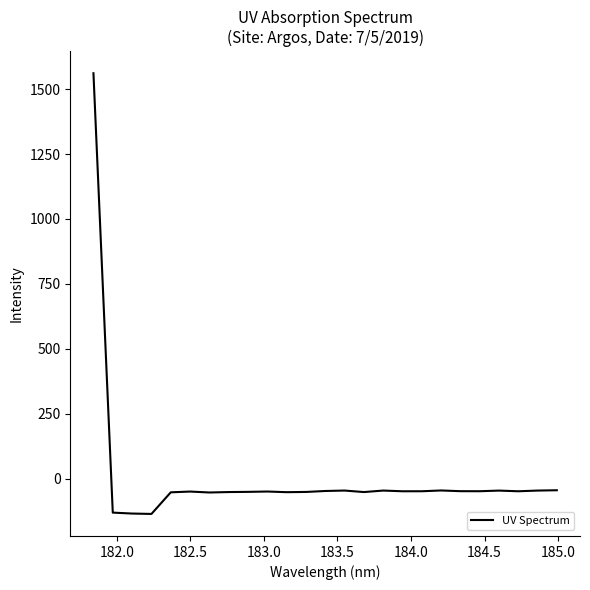

What is the smallest value displayed?

-136.0